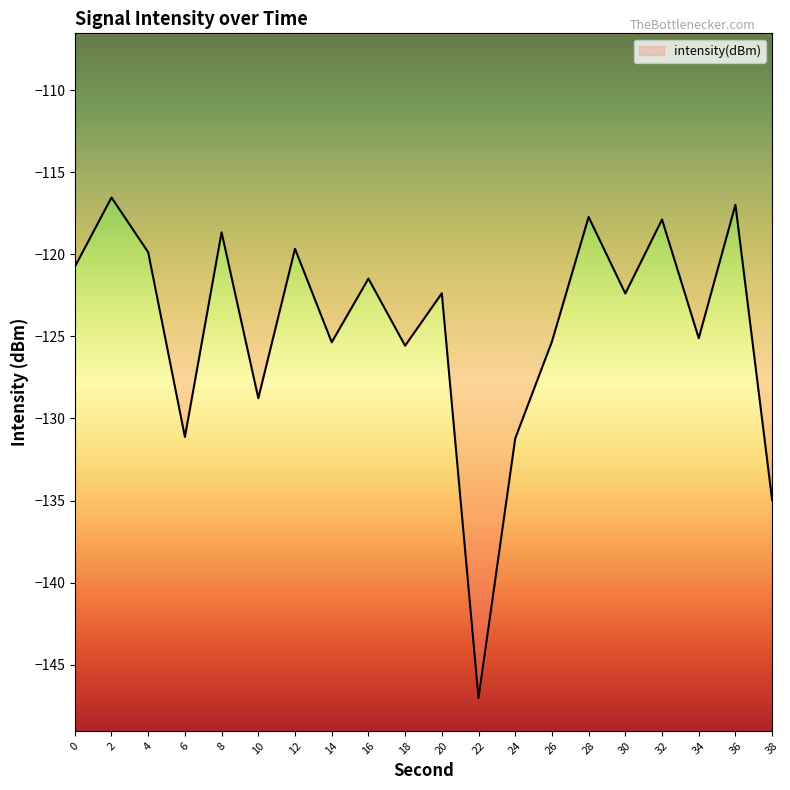

What is the change in value from 0 to 12?

+1.1